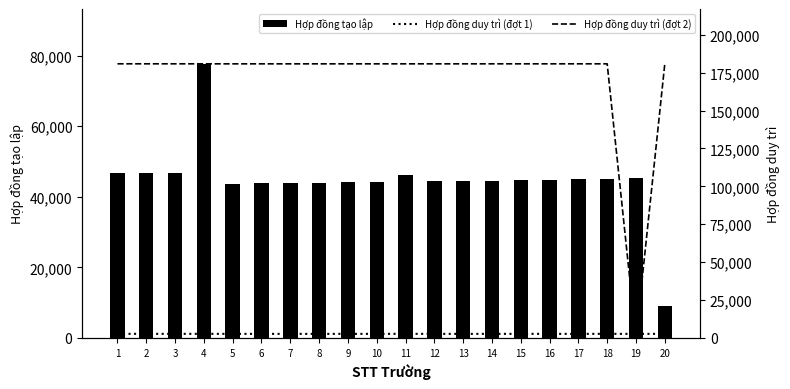

Reading left to right, list all the values displayed in this chart.

Hợp đồng tạo lập: 46816	46716	46616	77716	43716	43816	43916	44016	44116	44216	46316	44416	44516	44616	44716	44816	45016	45116	45216	9016
Hợp đồng duy trì (đợt 1): 2640	2639	2638	2633	2612	2613	2614	2616	2617	2618	2636	2620	2604	2621	2622	2623	2625	2626	2627	2615
Hợp đồng duy trì (đợt 2): 180861	180860	180859	180857	180835	180836	180837	180839	180840	180841	180842	180844	180847	180849	180850	180851	180853	180854	0	180838